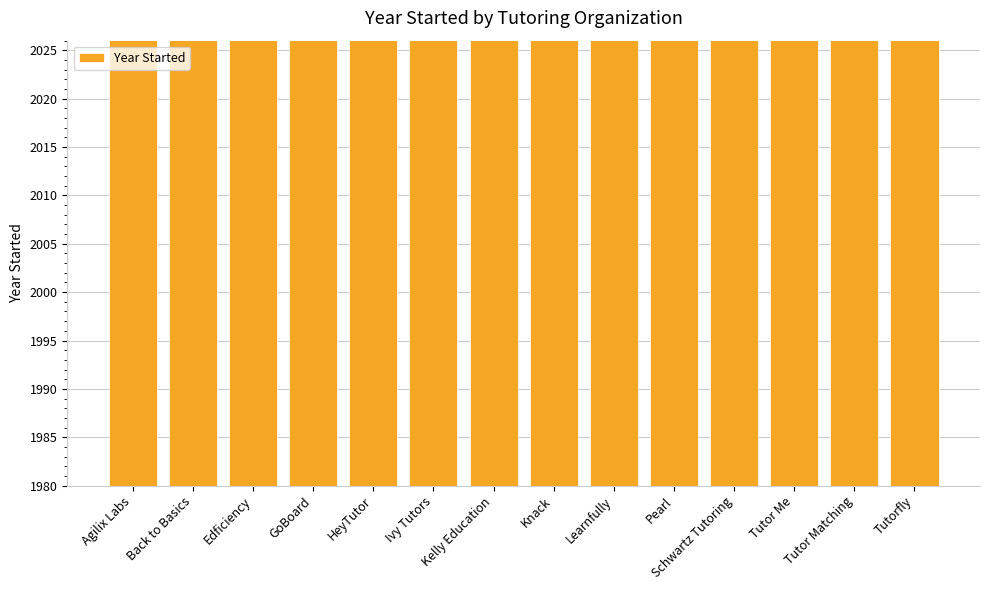

What is the value of the 8th bar from the left?

2015